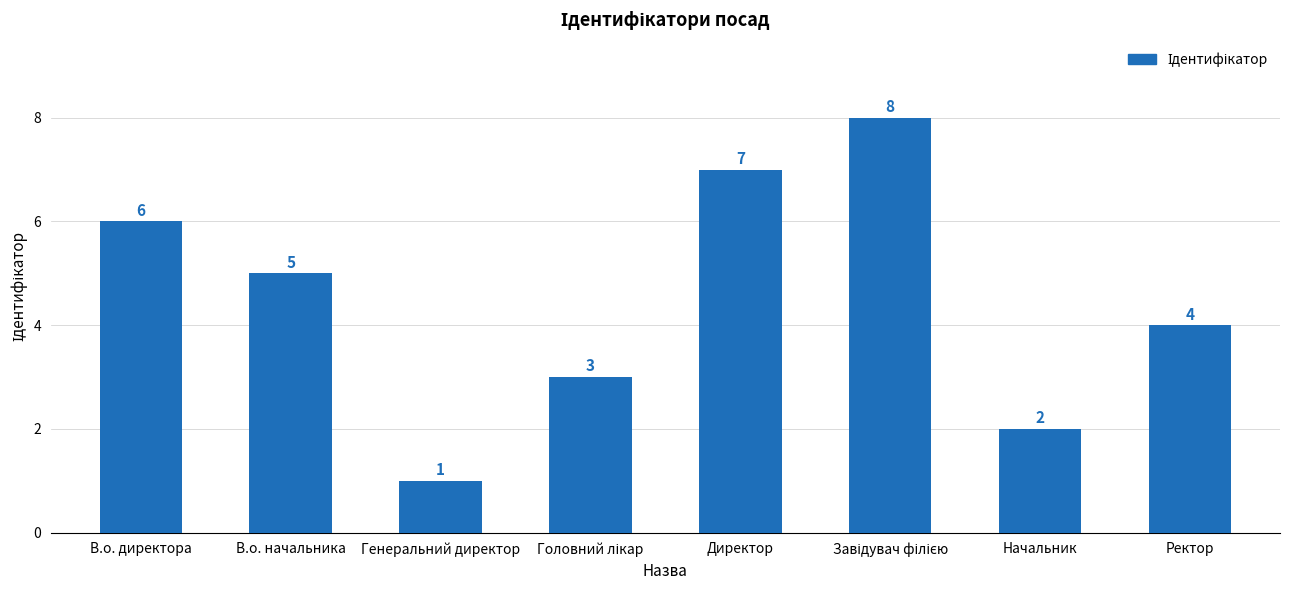

What is the greatest value displayed?

8